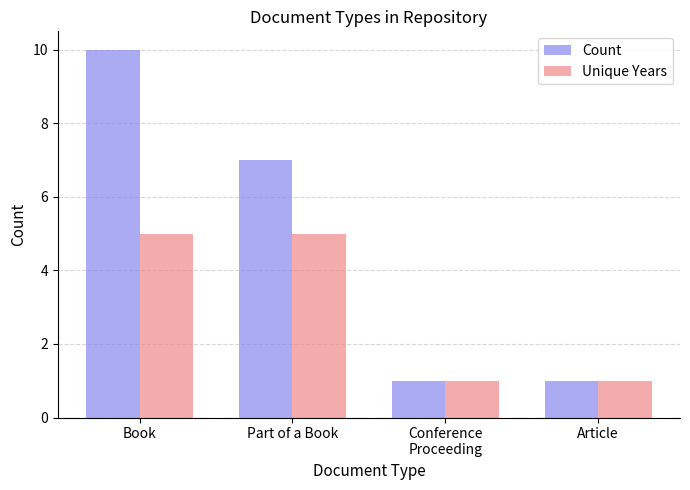

Reading right to left, what are all the values shown in this chart?

Count: Article=1	Conference
Proceeding=1	Part of a Book=7	Book=10
Unique Years: Article=1	Conference
Proceeding=1	Part of a Book=5	Book=5